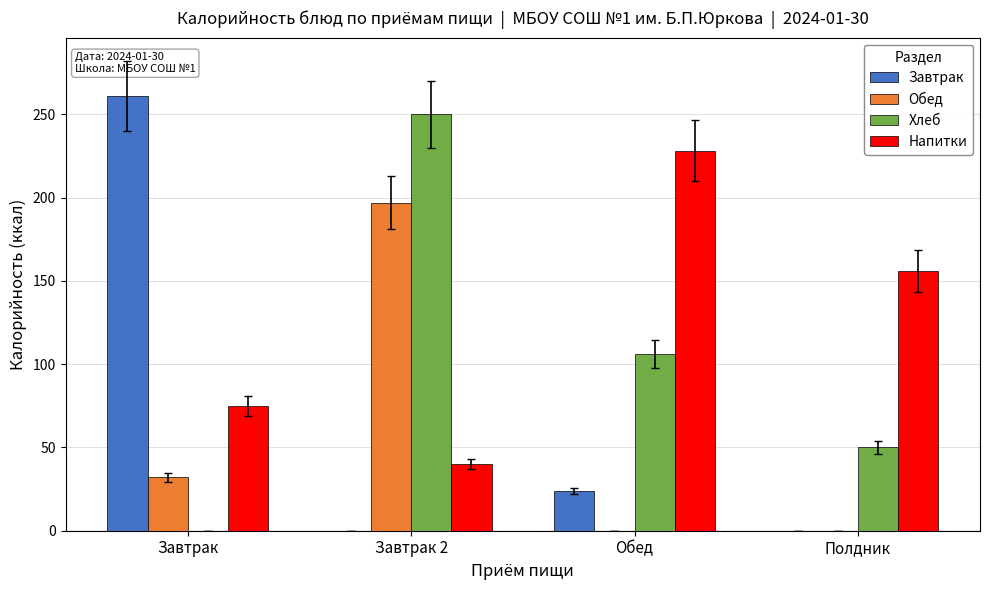

What are all the series names shown in the legend?

Завтрак, Обед, Хлеб, Напитки